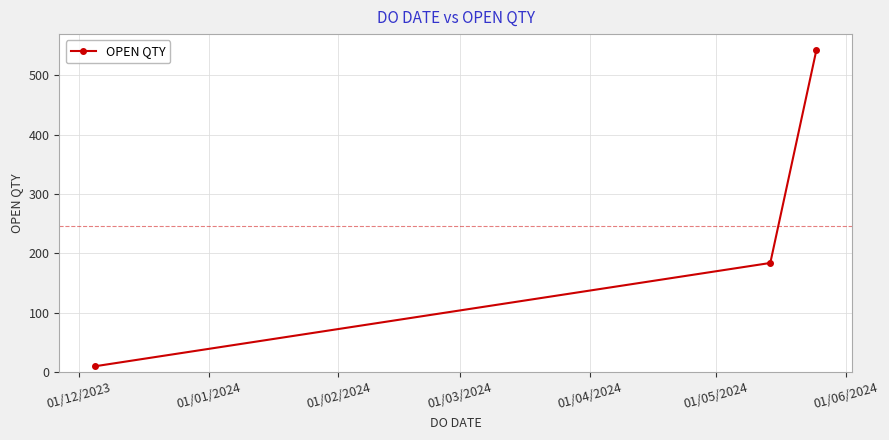

Does the chart have visible grid lines?

Yes